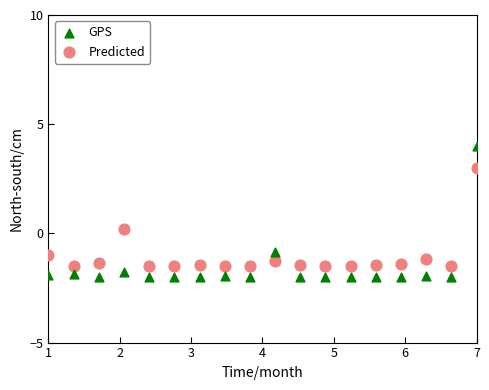

Across all data points, what is the range of Y values (max minus min)?

6.0